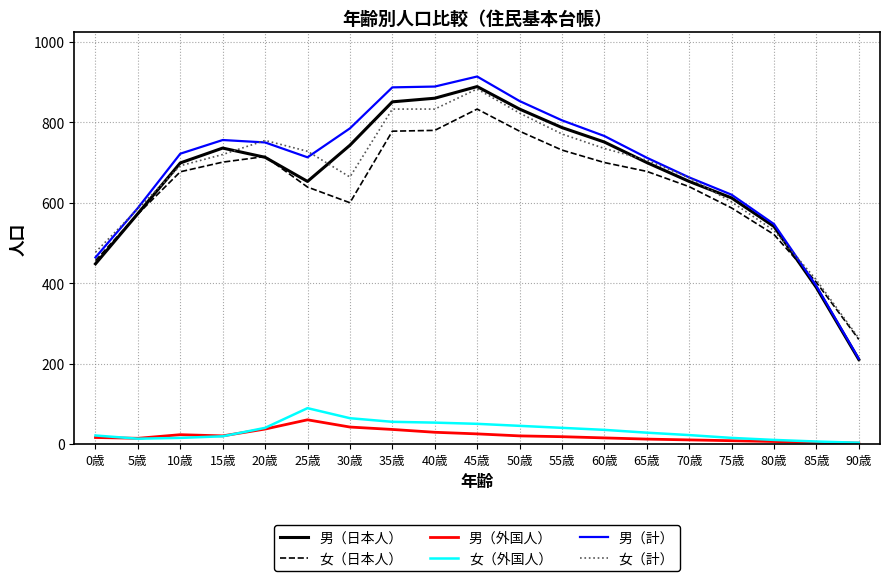

Count the number of data series in this chart.

6